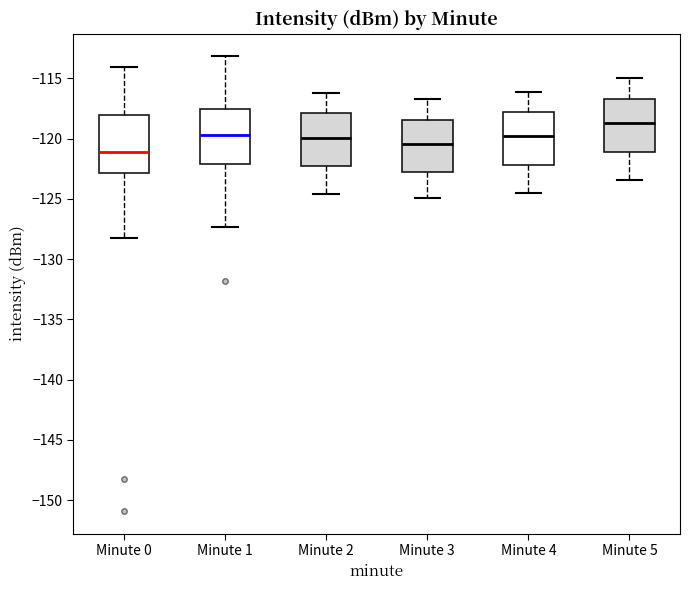

Reading left to right, read every box against the y-axis: the position of its median line, the range the box covers, and the ends of its whiskers. The values are not printed on the chart, so give them approximately, as read against the axis.

Minute 0: median -121.0, box -123.0 to -118.0, whiskers -128.0 to -114.0
Minute 1: median -119.5, box -122.0 to -117.5, whiskers -127.5 to -113.0
Minute 2: median -120.0, box -122.5 to -118.0, whiskers -124.5 to -116.0
Minute 3: median -120.5, box -122.5 to -118.5, whiskers -125.0 to -116.5
Minute 4: median -120.0, box -122.0 to -118.0, whiskers -124.5 to -116.0
Minute 5: median -118.5, box -121.0 to -116.5, whiskers -123.5 to -115.0